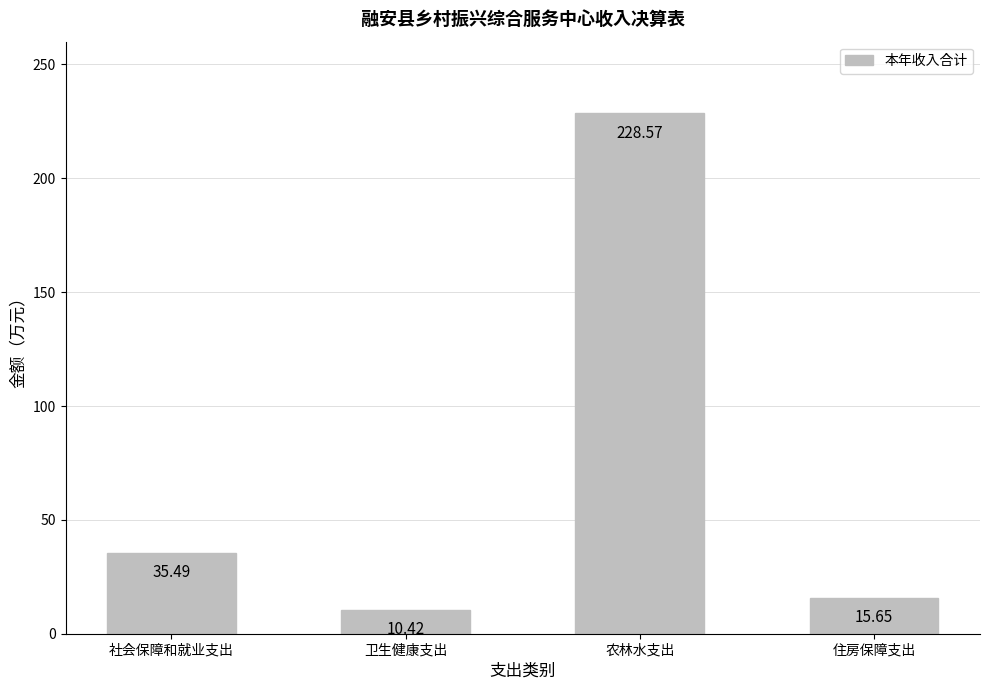

Reading right to left, what are all the values shown in this chart?

住房保障支出=15.7	农林水支出=228.6	卫生健康支出=10.4	社会保障和就业支出=35.5